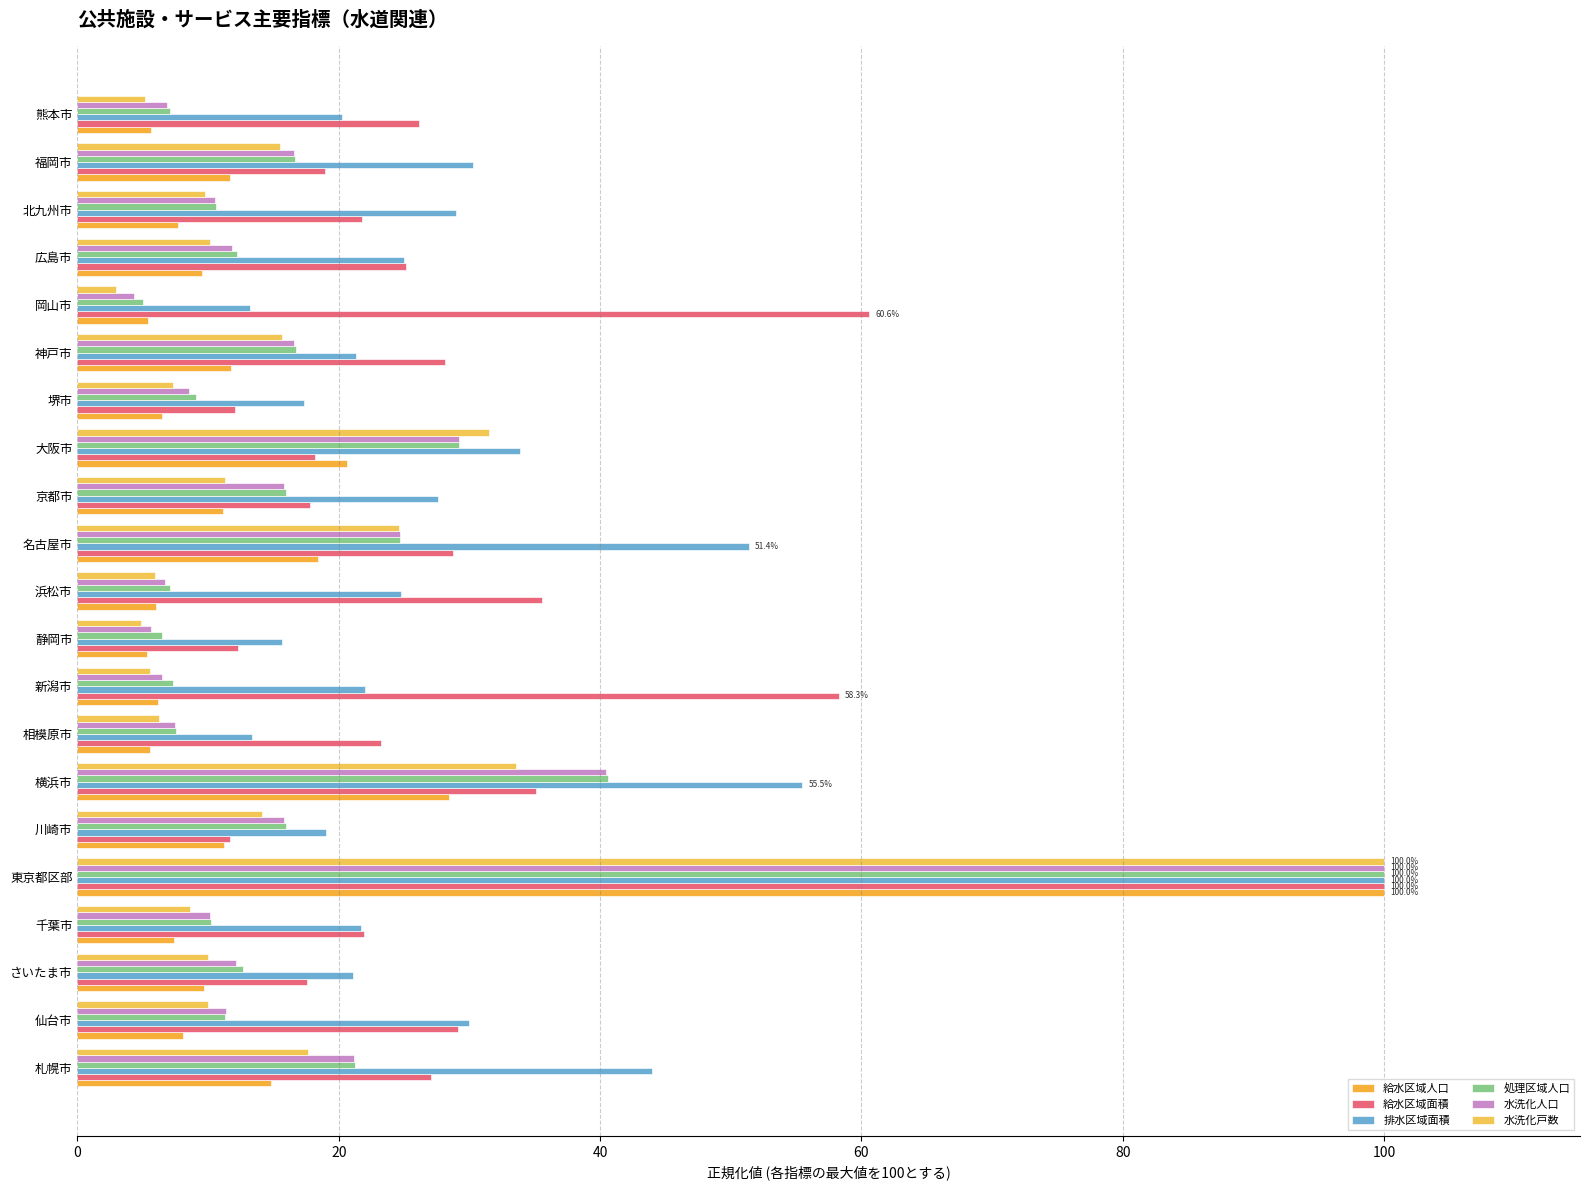

At which category is the sum across all series the highest?

東京都区部